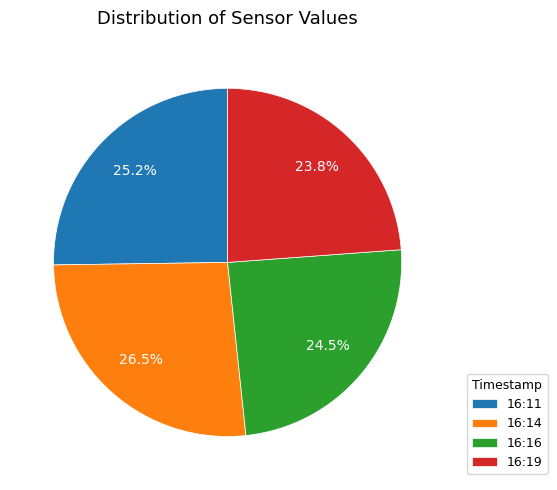

Is there a majority slice in this chart?

No